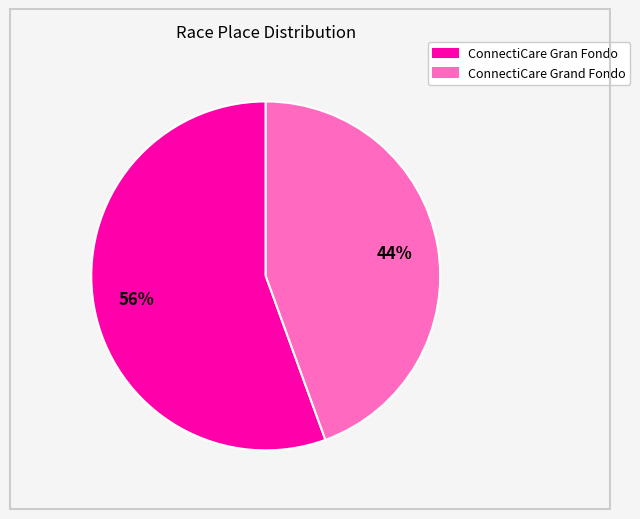

How many segments does this pie chart have?

2